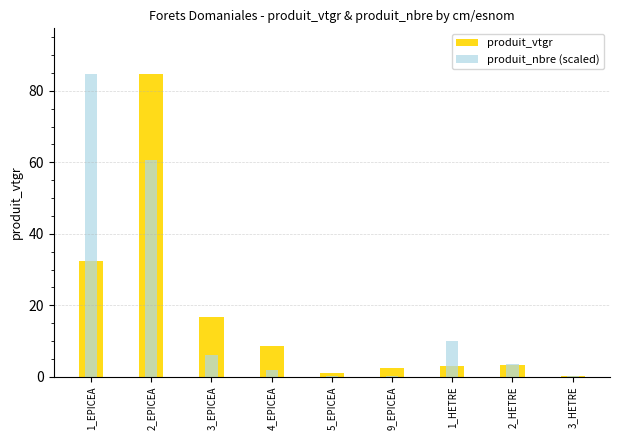

What is the total value across all series at 9_EPICEA?

2.5